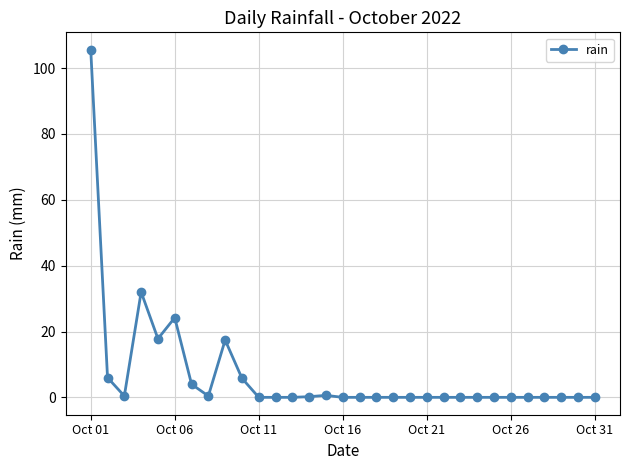

True or false: there are more than 0 points higher than both neighbors.

True